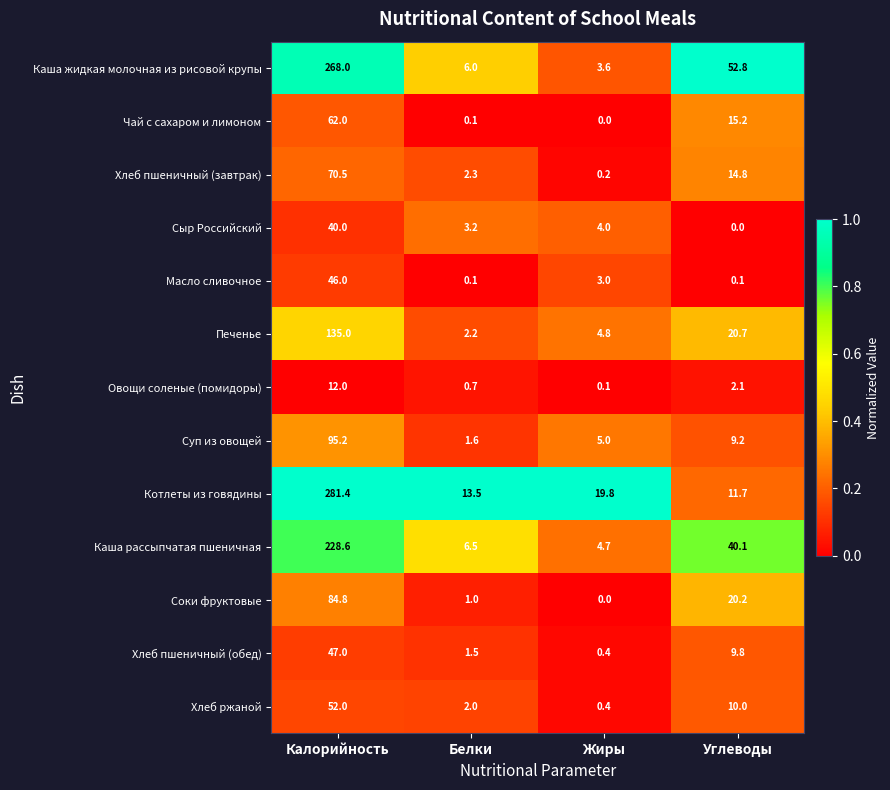

List the series in order of their peak value, highest first.

Котлеты из говядины, Каша жидкая молочная из рисовой крупы, Каша рассыпчатая пшеничная, Печенье, Суп из овощей, Соки фруктовые, Хлеб пшеничный (завтрак), Чай с сахаром и лимоном, Хлеб ржаной, Хлеб пшеничный (обед), Масло сливочное, Сыр Российский, Овощи соленые (помидоры)